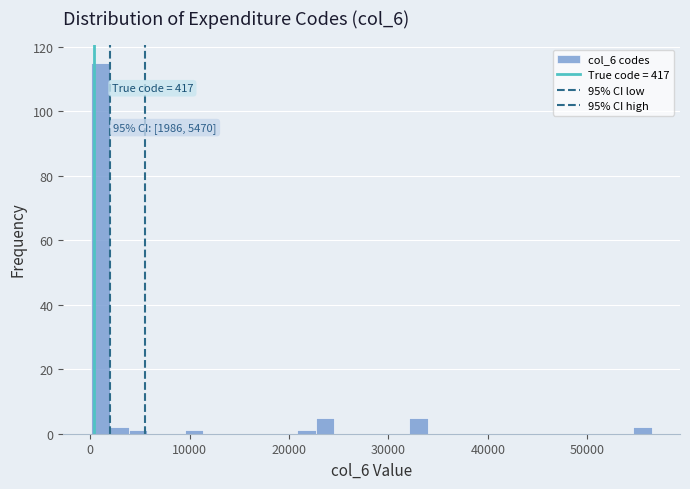

Read against the x-axis, roughly where is the centre of the tallest bar?

1000